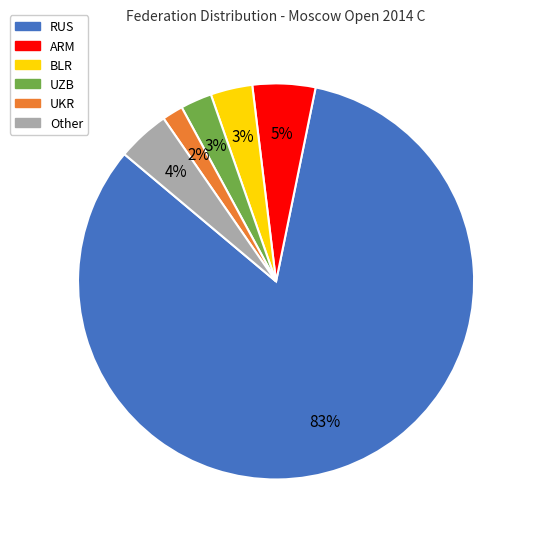

Between ARM and RUS, which is larger?

RUS